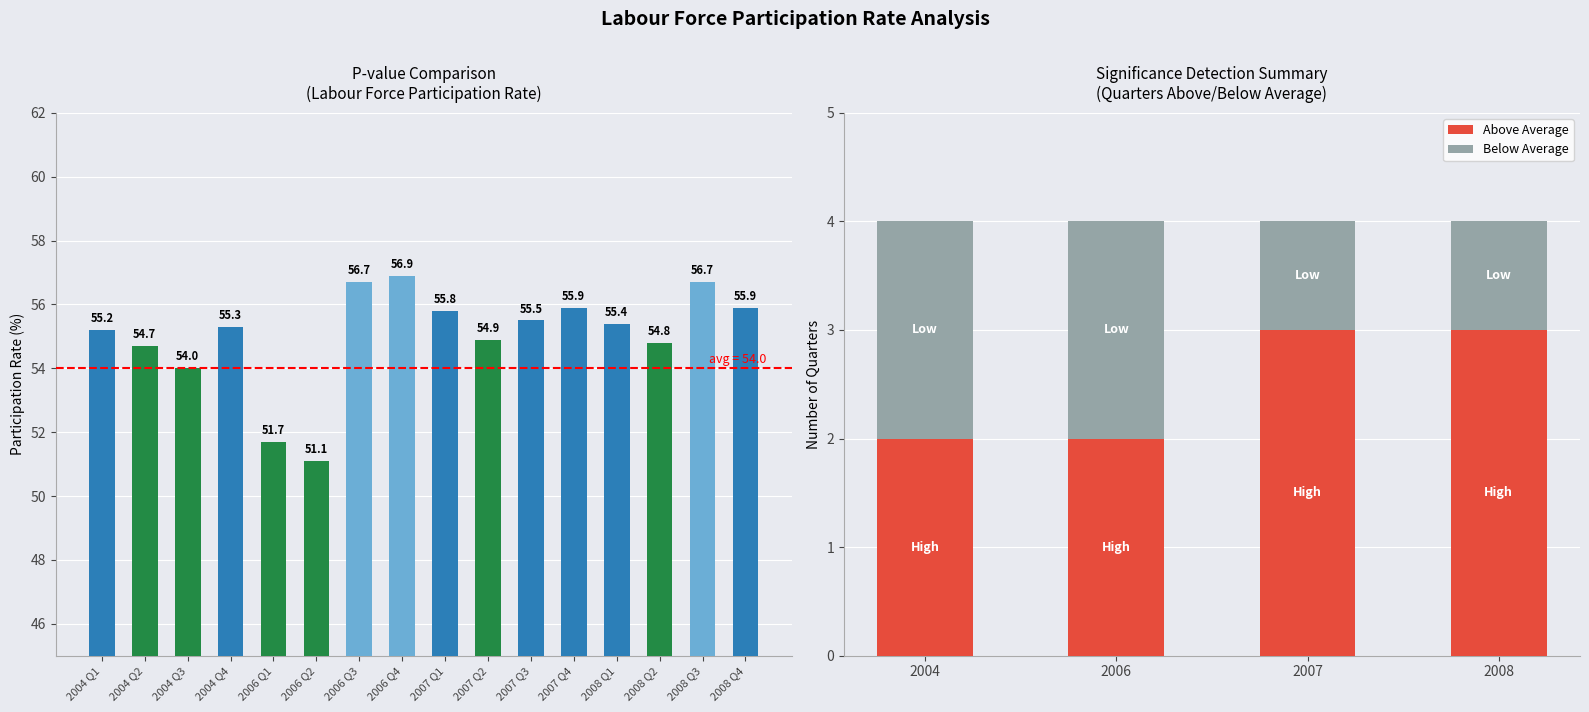

What is the minimum value shown in the chart?

51.1